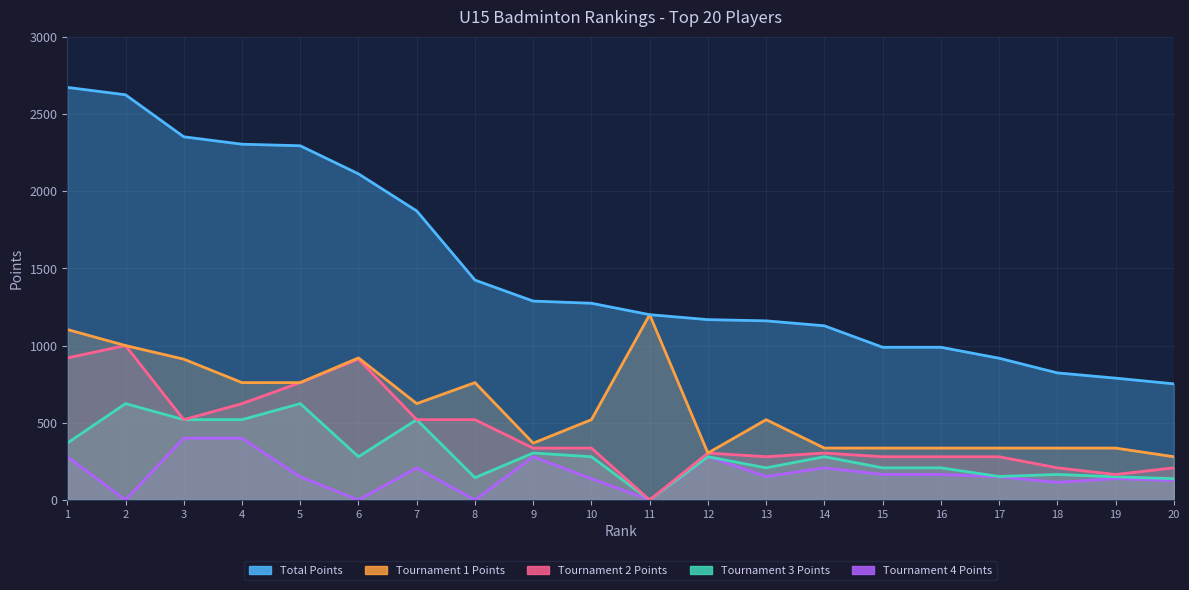

At which label does Total Points reach its minimum?

20